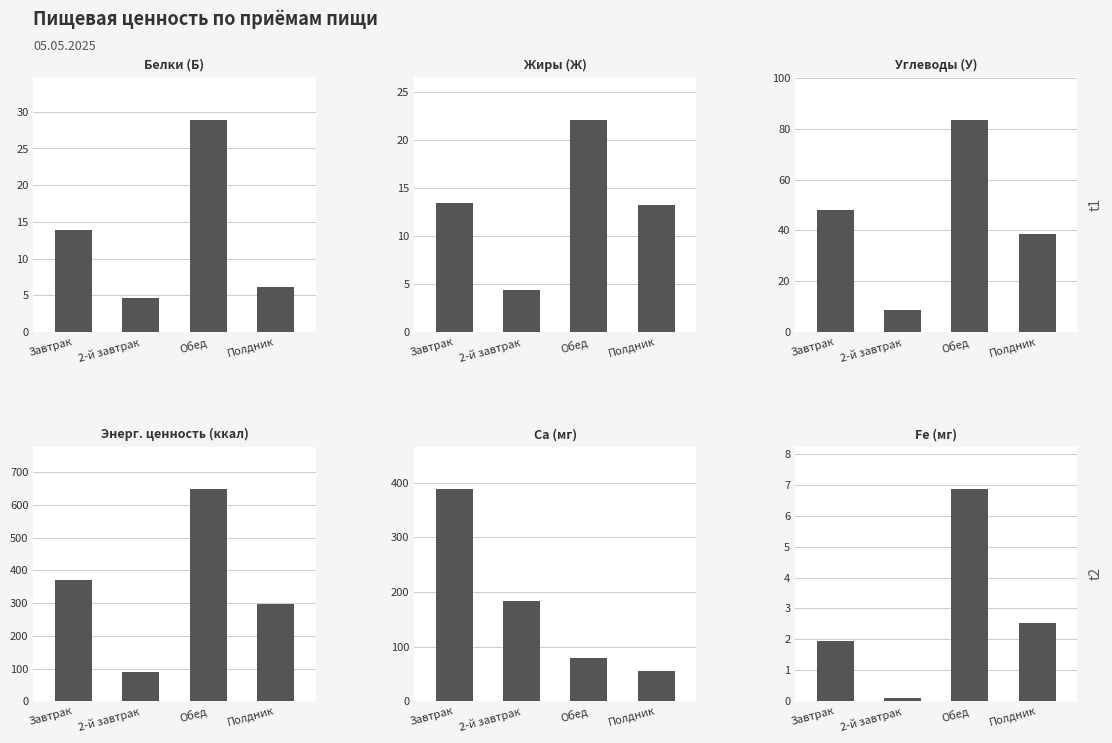

What is the label of the 3rd bar from the left?

Обед